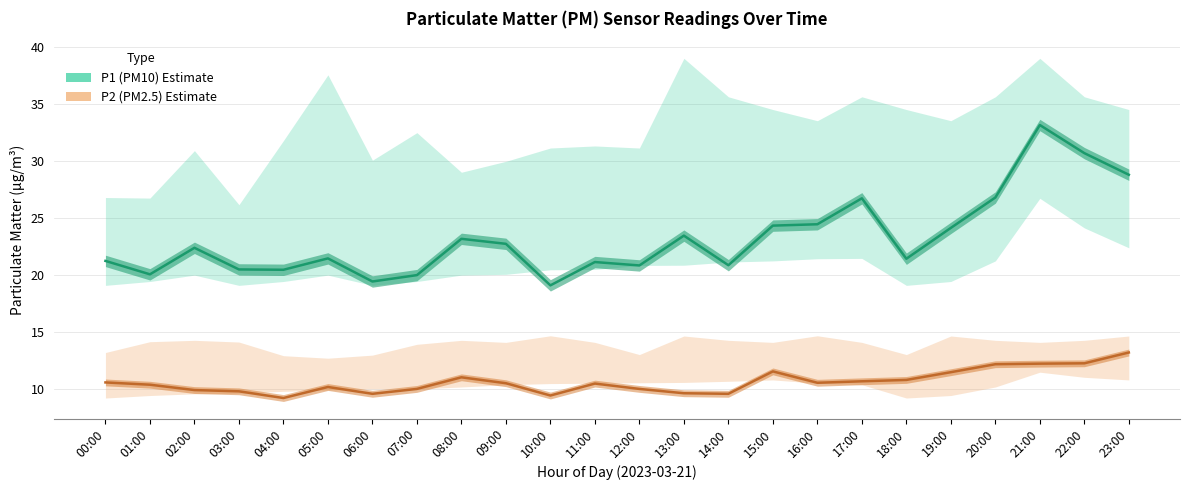

Is it true that P1 (PM10) Estimate equals 31.2 at 09:00?

False